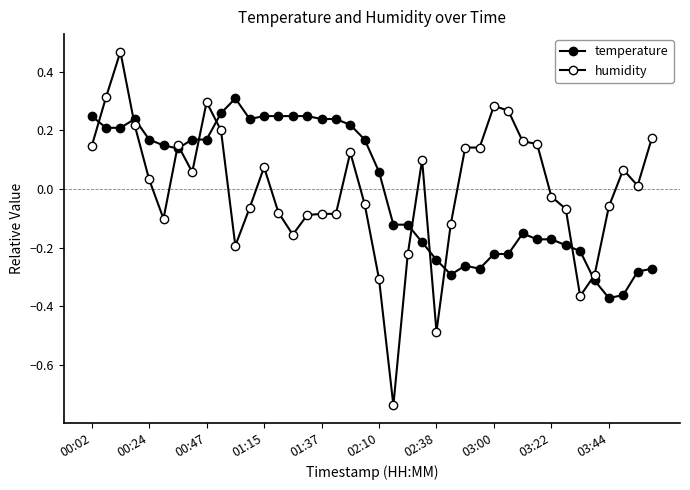

In temperature, how many points are lower than both neighbors (excluding endpoints)?

5